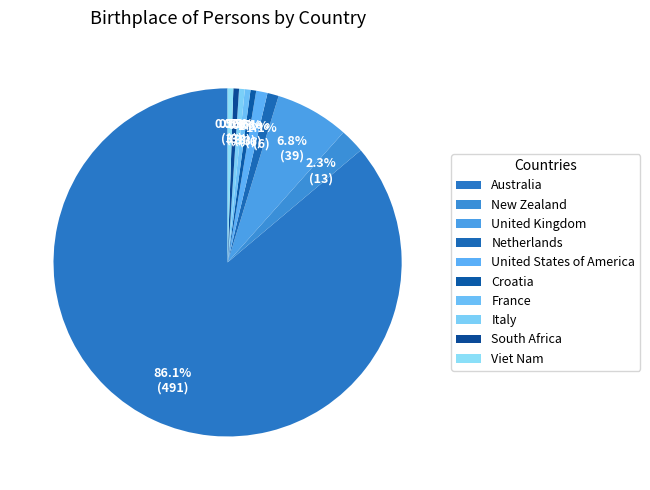

To the nearest percent, what is the average slice percentage?

10%